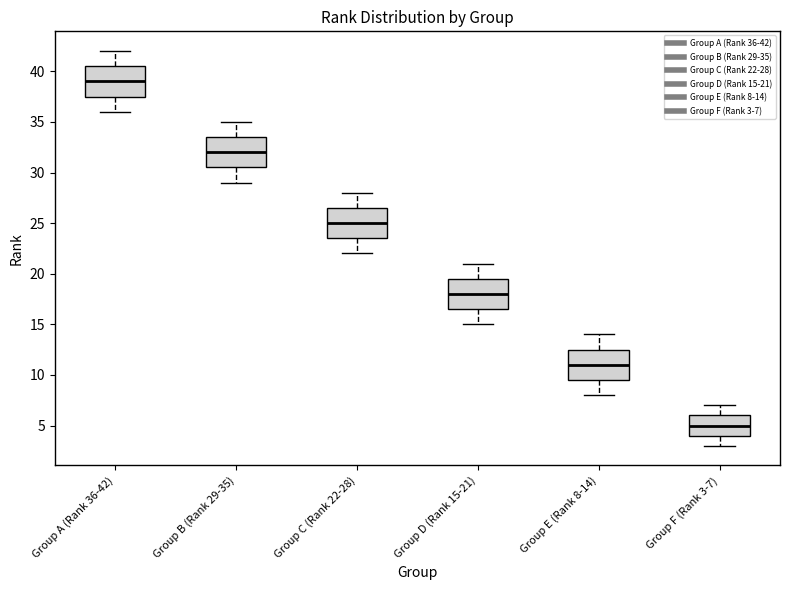

Reading left to right, transcribe this box plot: for each box, give where its median line is, the range the box spans, and where its two whiskers end, as read against the y-axis. The values are not printed on the chart, so give them approximately, as read against the axis.

Group A (Rank 36-42): median 39.0, box 37.5 to 40.5, whiskers 36.0 to 42.0
Group B (Rank 29-35): median 32.0, box 30.5 to 33.5, whiskers 29.0 to 35.0
Group C (Rank 22-28): median 25.0, box 23.5 to 26.5, whiskers 22.0 to 28.0
Group D (Rank 15-21): median 18.0, box 16.5 to 19.5, whiskers 15.0 to 21.0
Group E (Rank 8-14): median 11.0, box 9.5 to 12.5, whiskers 8.0 to 14.0
Group F (Rank 3-7): median 5.0, box 4.0 to 6.0, whiskers 3.0 to 7.0